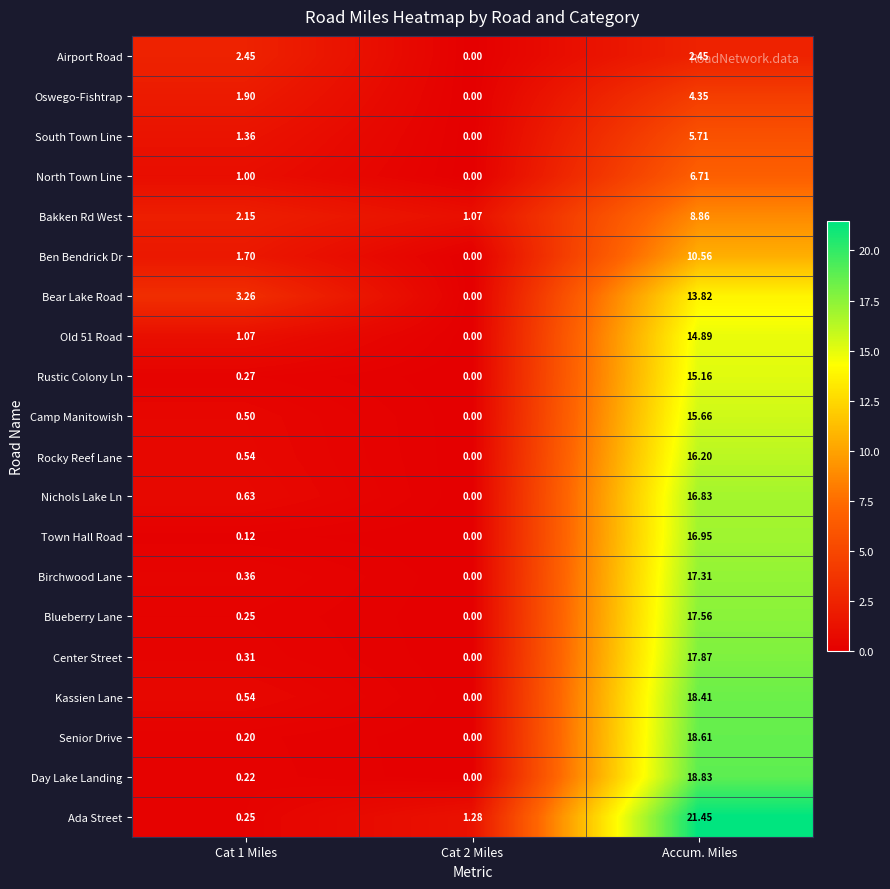

Which series changed the most between Cat 2 Miles and Accum. Miles?

Ada Street